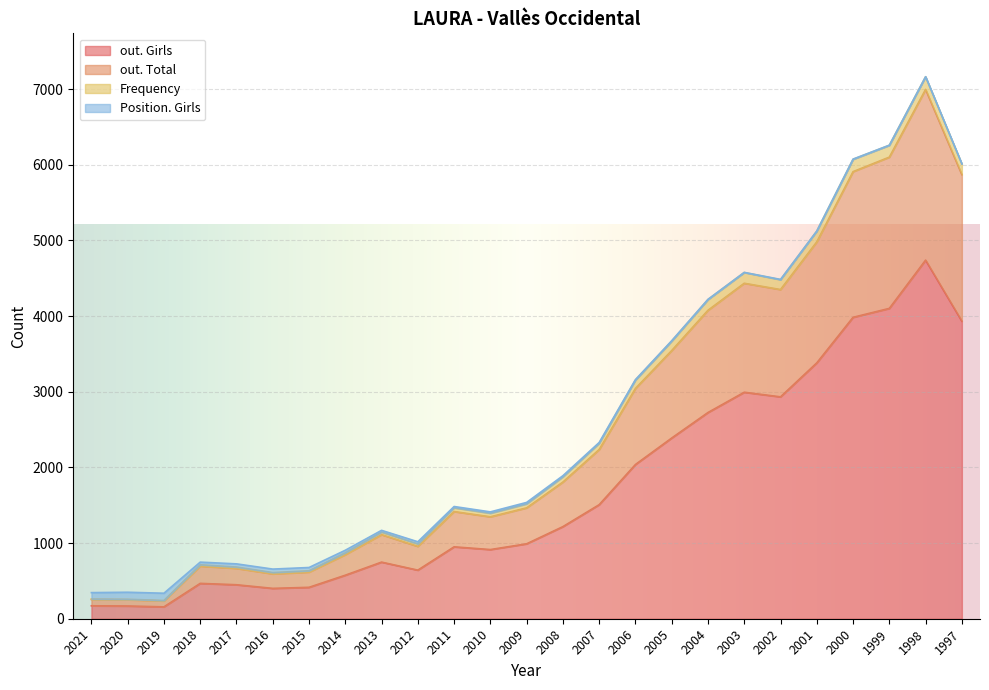

At which category is the sum across all series the highest?

1998